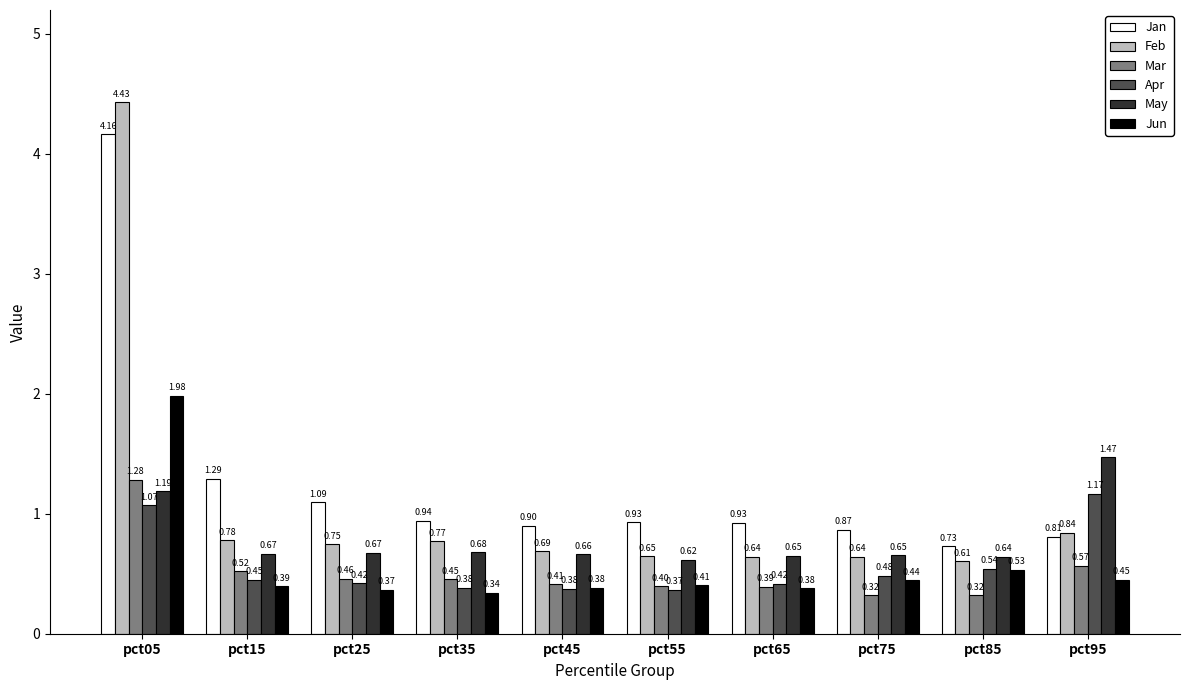

Which series has the largest range (max minus min)?

Feb